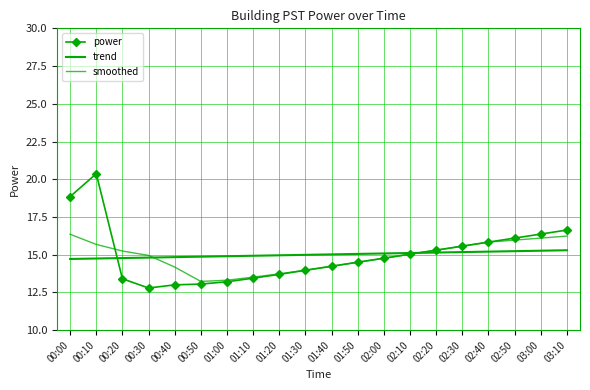

How many interior local valleys does the power series have?

1